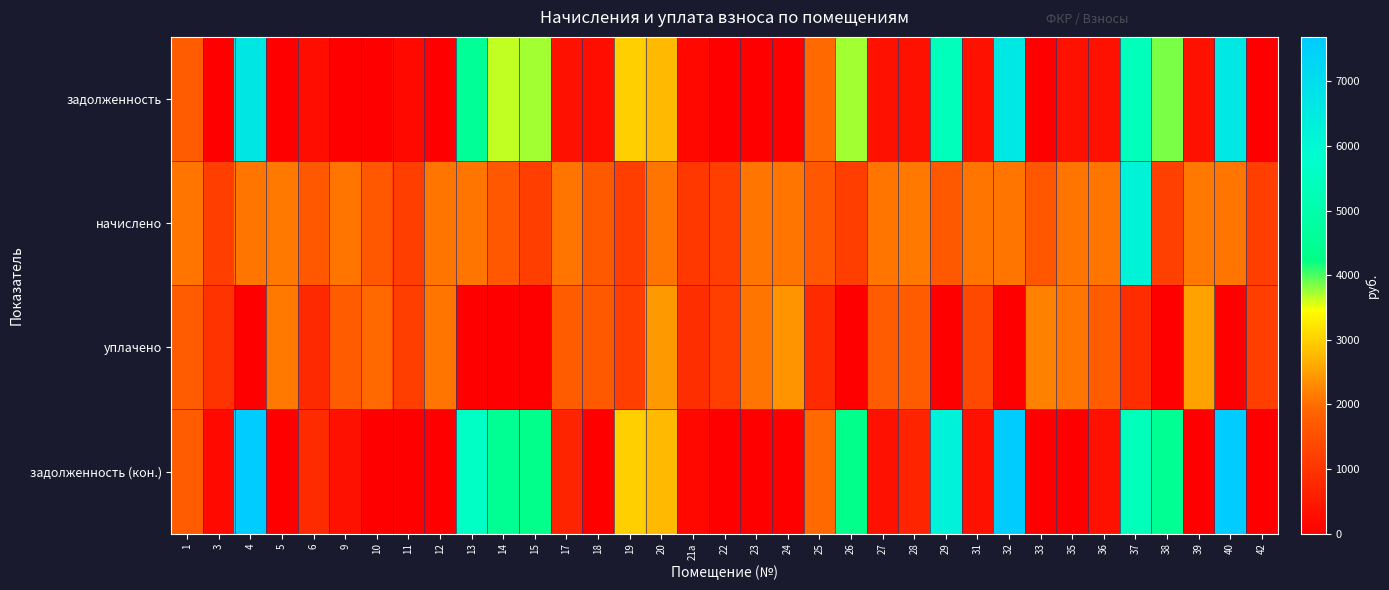

Which has a higher value, 10 or 19?

19